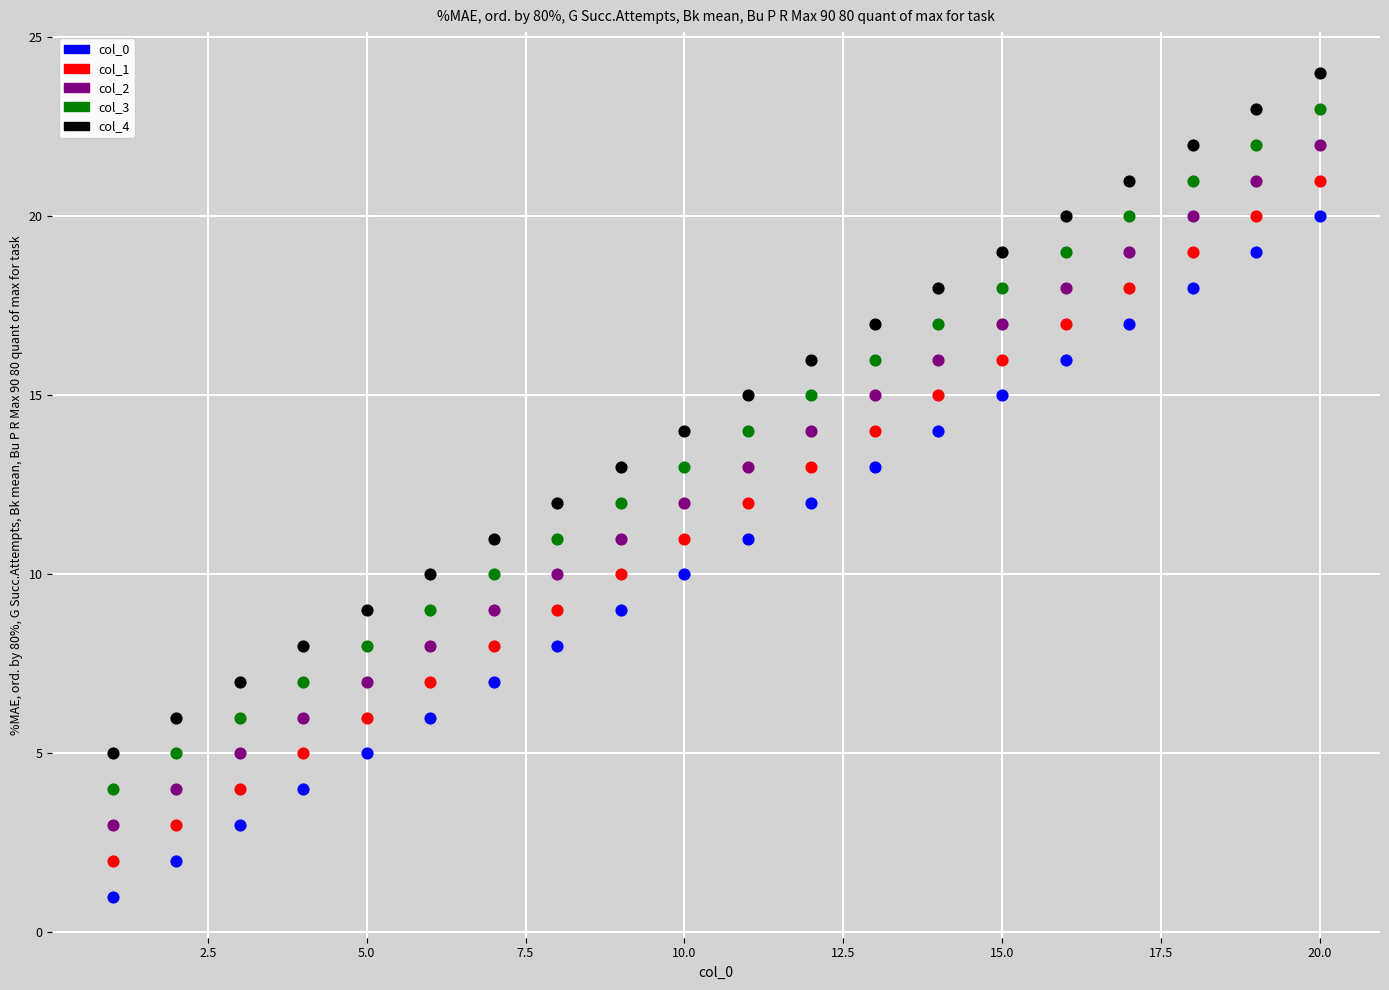

Across all data points, what is the range of Y values (max minus min)?

23